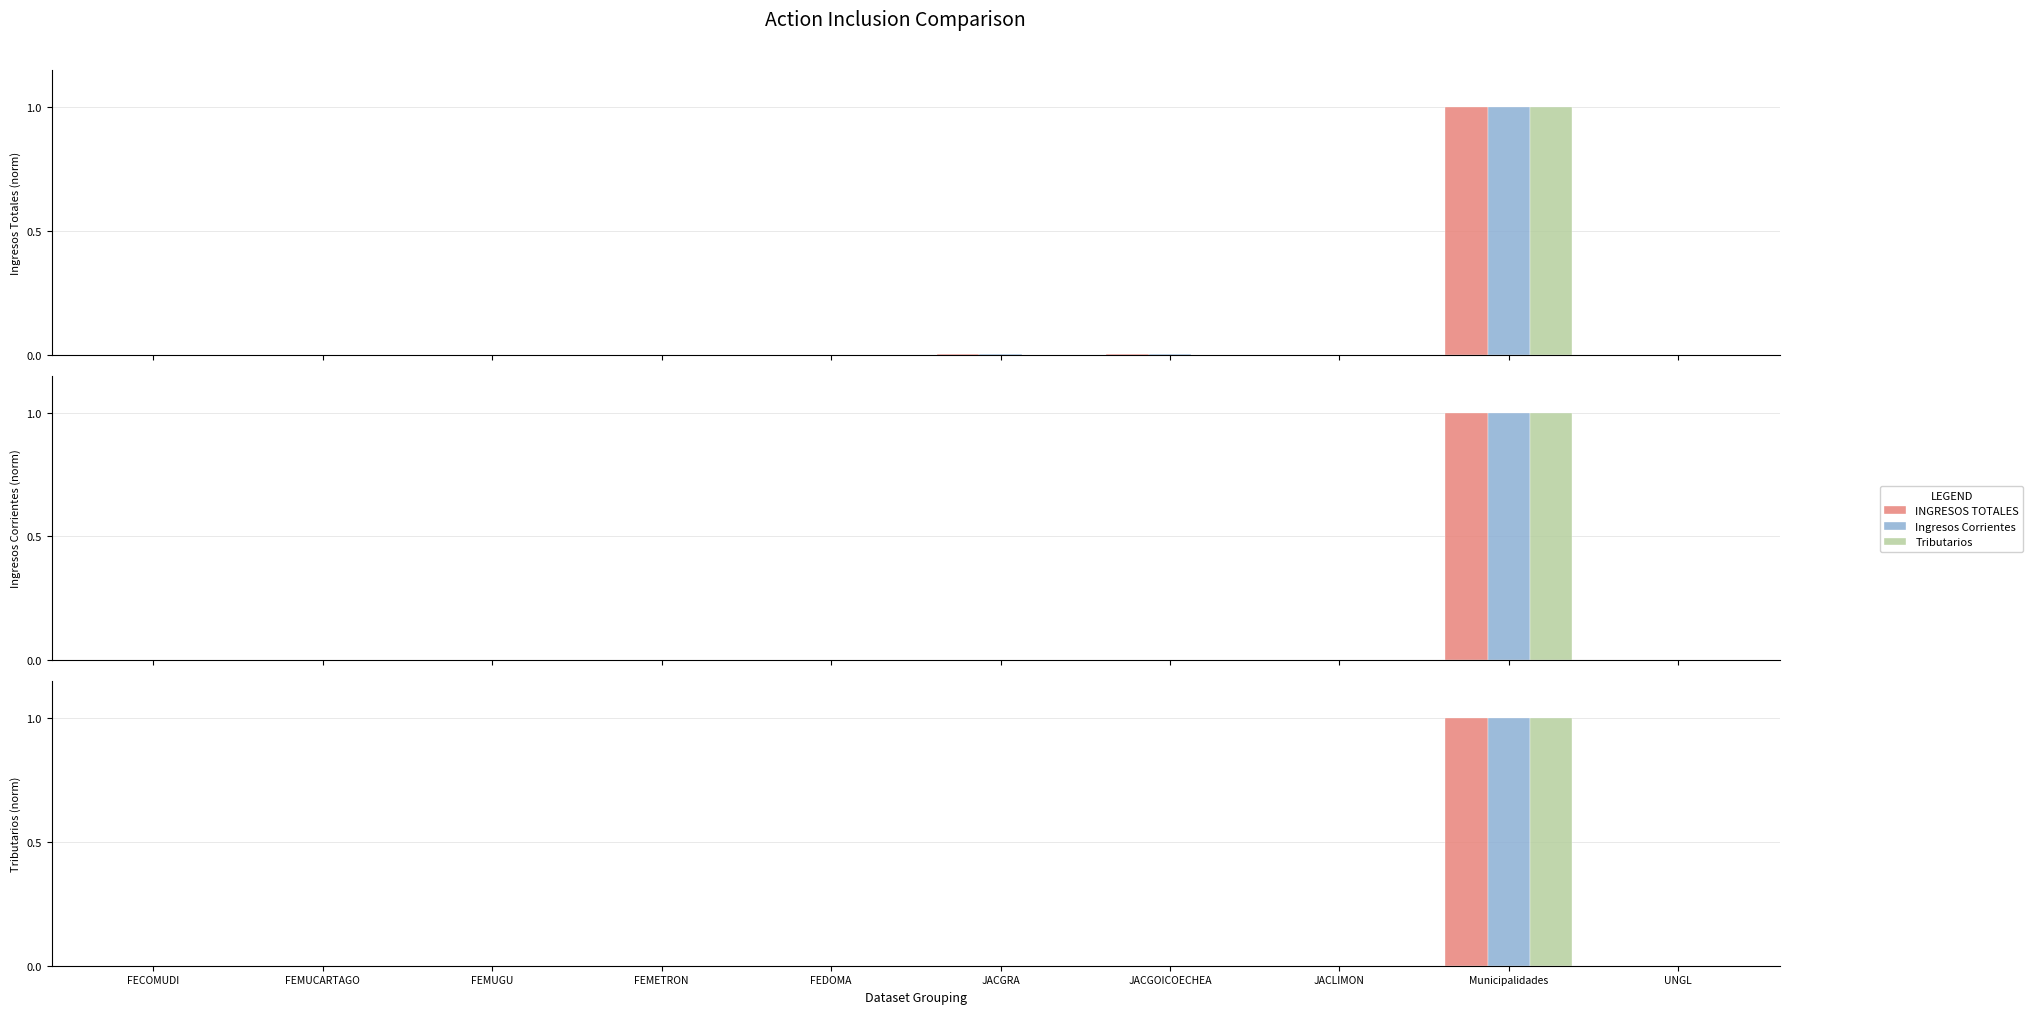

How many series are shown in this chart?

3